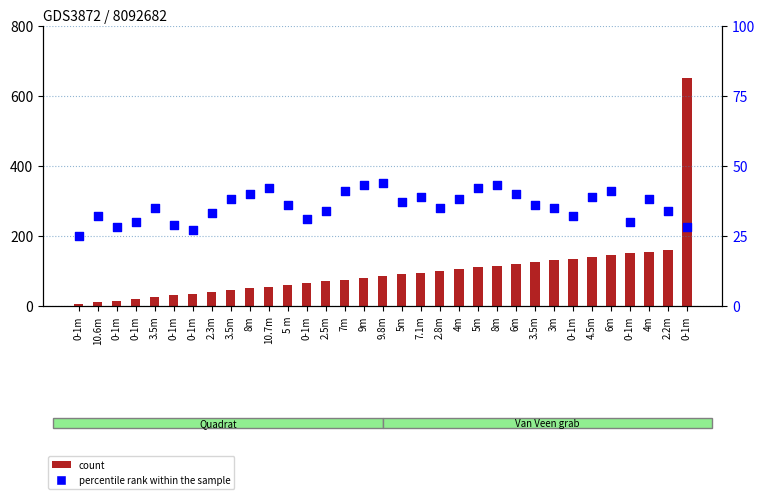

What are all the series names shown in the legend?

count, percentile rank within the sample